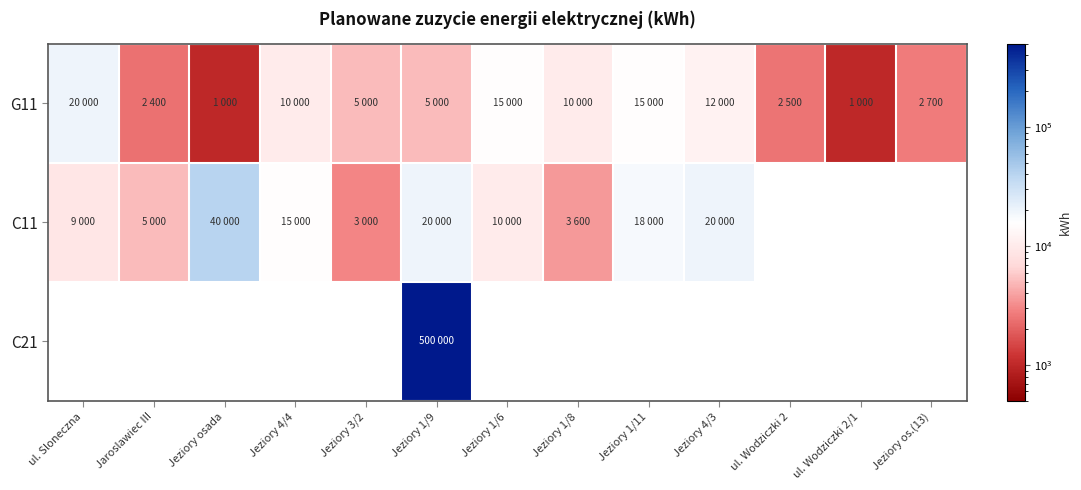

Is the value of G11 at Jeziory osada greater than the value of C21 at ul. Wodziczki 2/1?

No